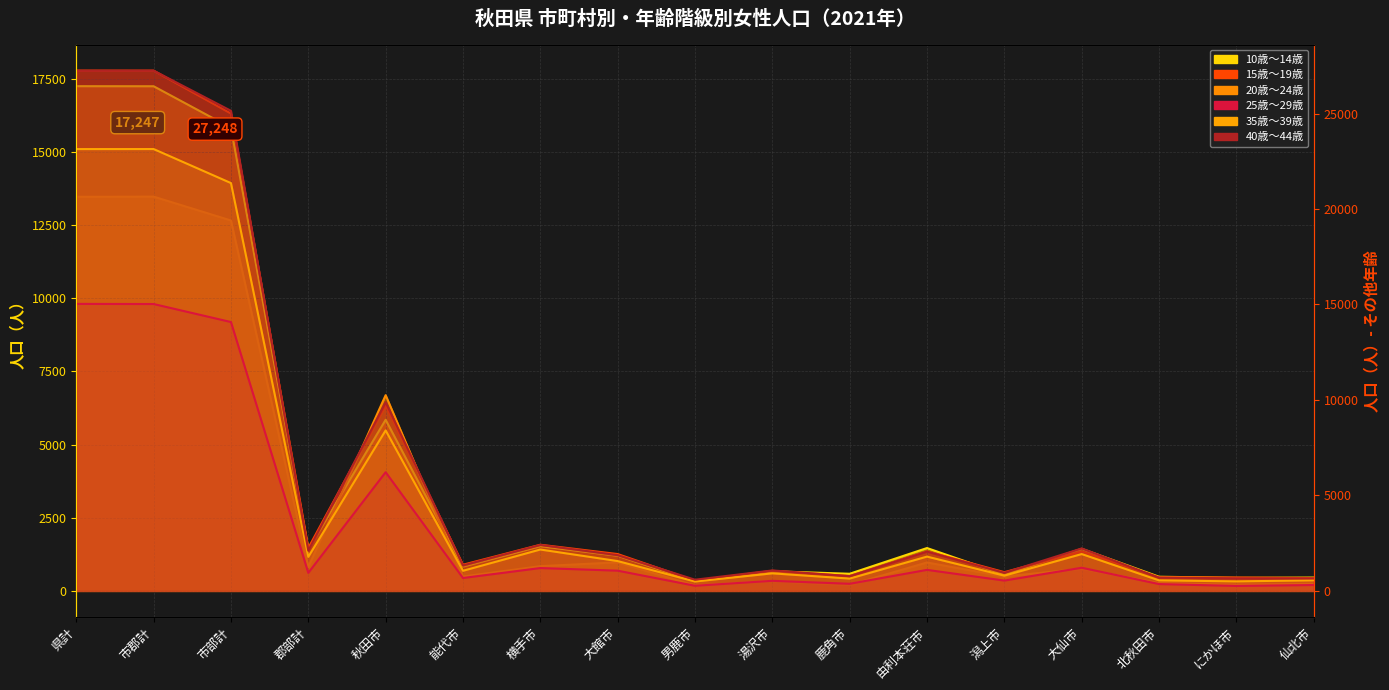

What is the sum of the 15歳～19歳 values at 横手市 and 県計?

19356